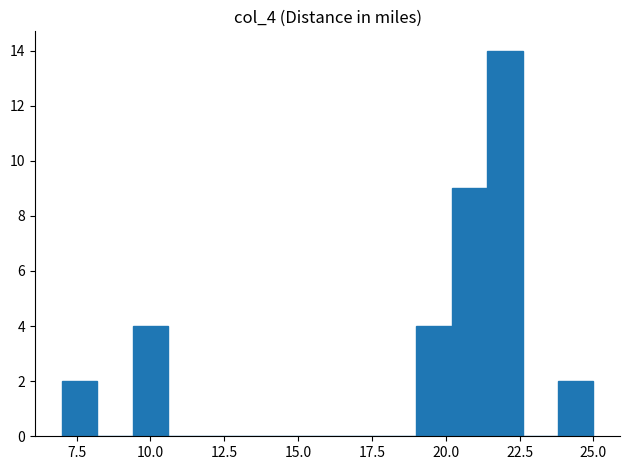

Around what value on the x-axis is the tallest bar? Give the approximate position of its centre, as read against the axis.

22.0